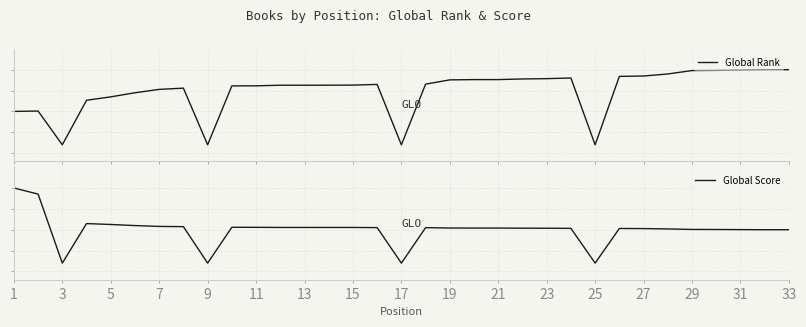

Is it true that Global Score equals 0.1 at 15?

True